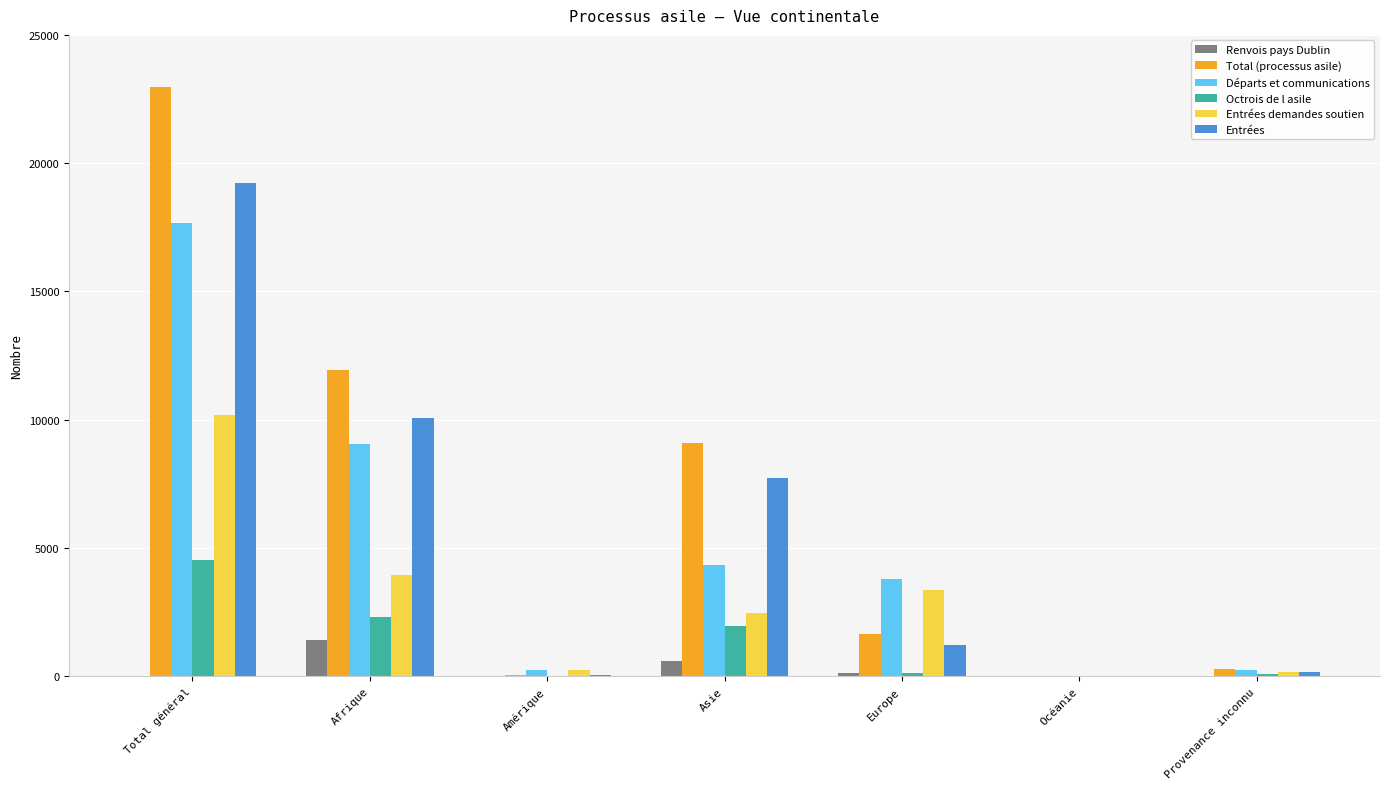

How many groups of bars are there?

7